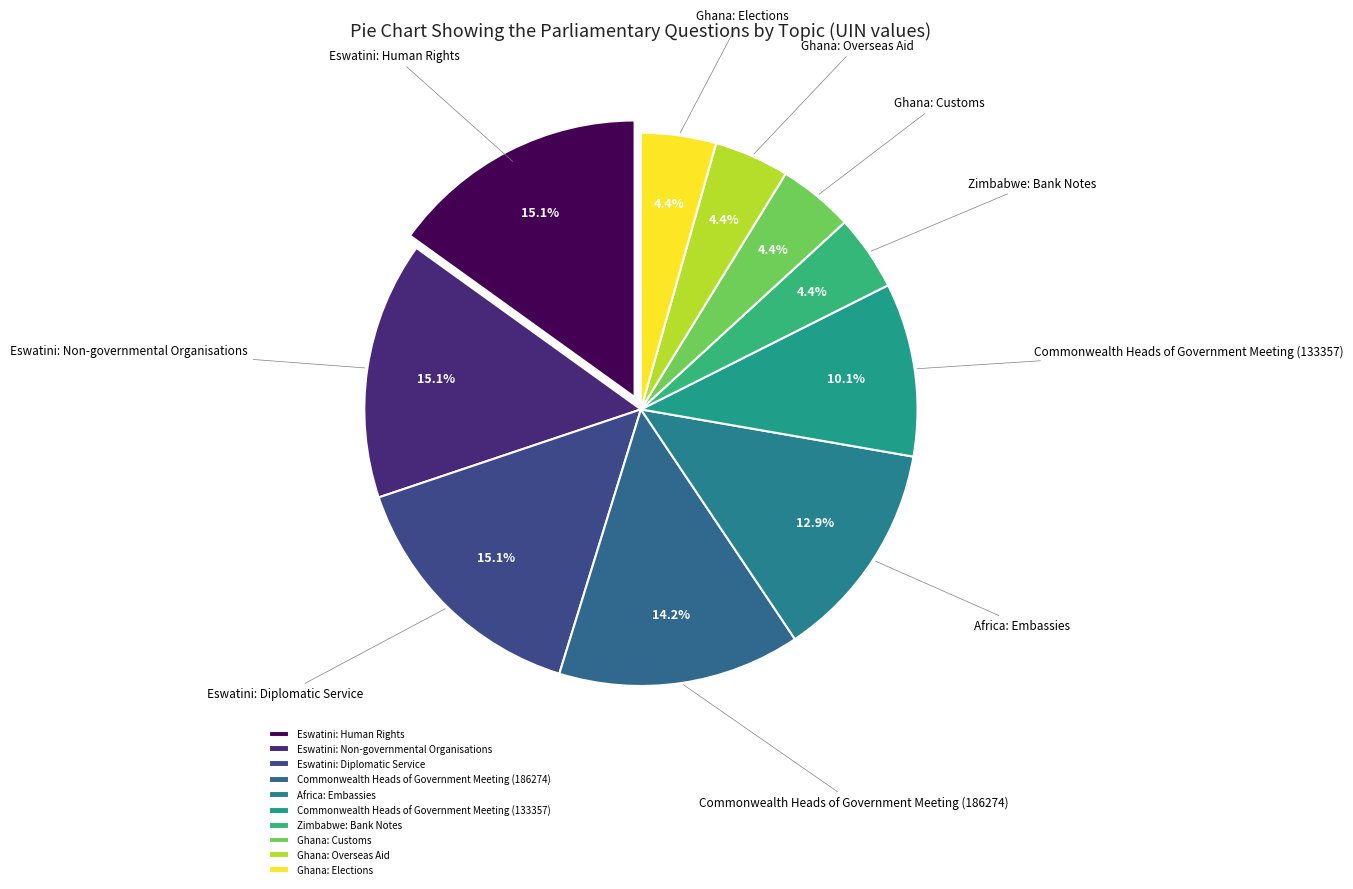

Does Eswatini: Diplomatic Service account for over 50% of the chart?

No